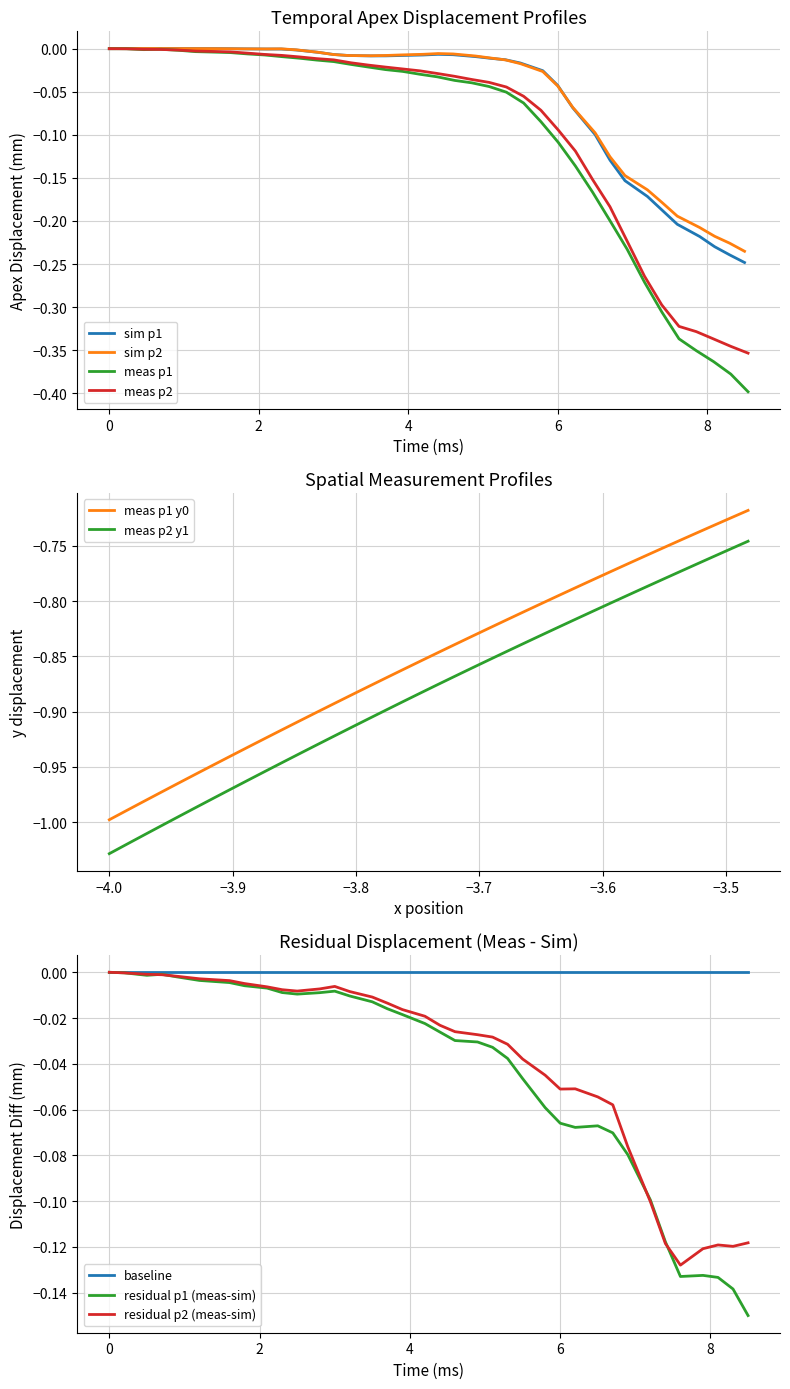

True or false: spatial_meas_y0 and spatial_meas_x cross at least once.

False